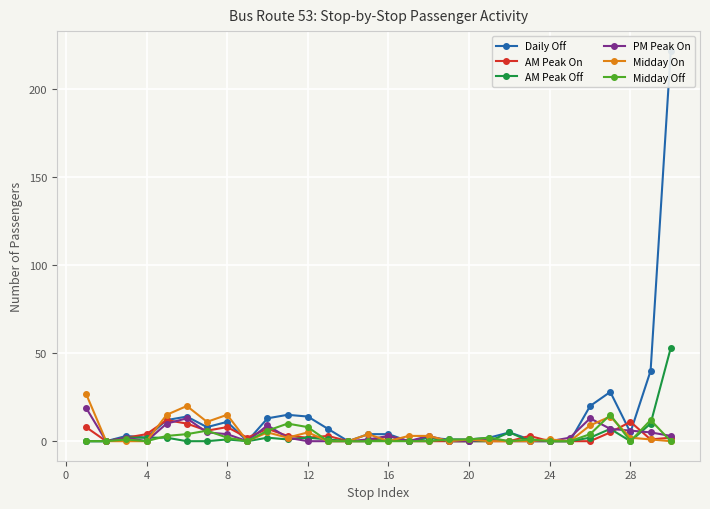

List the series in order of their peak value, highest first.

Daily Off, AM Peak Off, Midday On, PM Peak On, Midday Off, AM Peak On